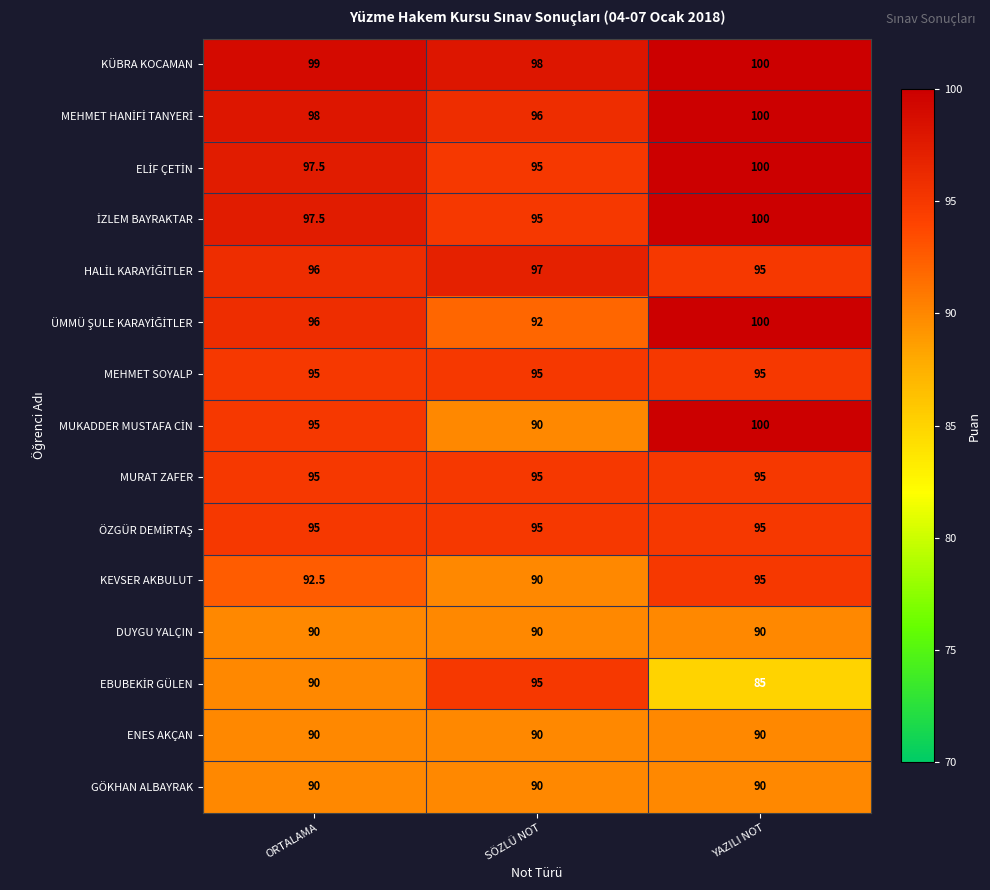

What is the spread (max minus min) of values at SÖZLÜ NOT?

8.0